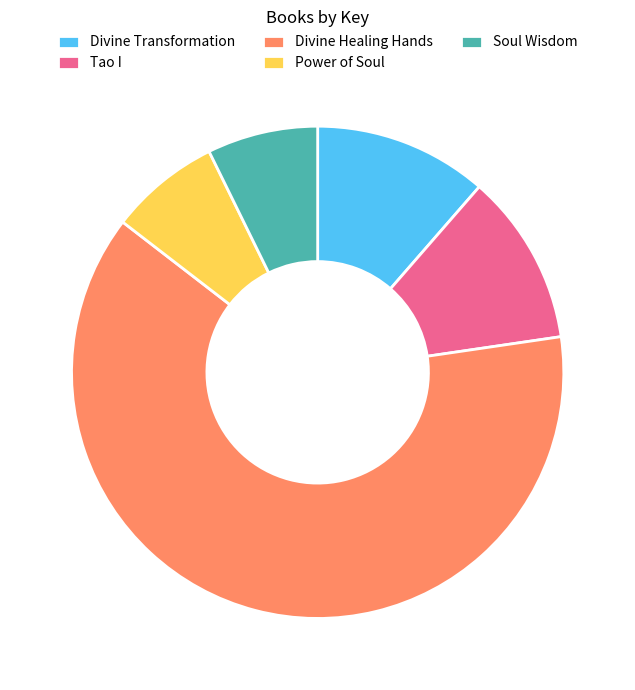

Is the sum of Tao I and Soul Wisdom greater than half?

No